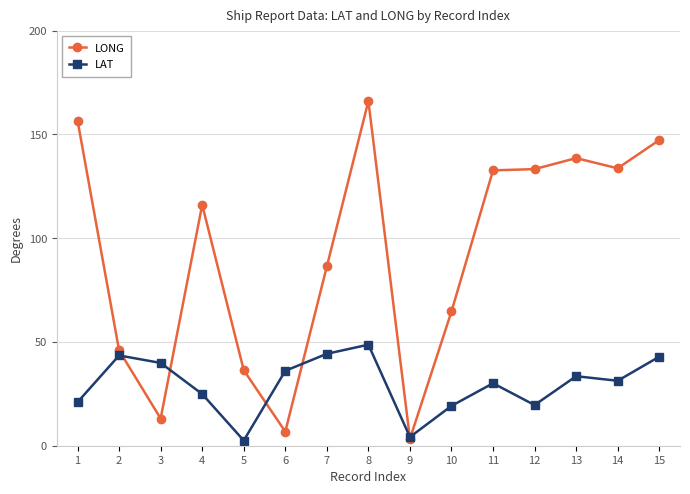

Which series ends up on top after the final intersection of LONG and LAT?

LONG